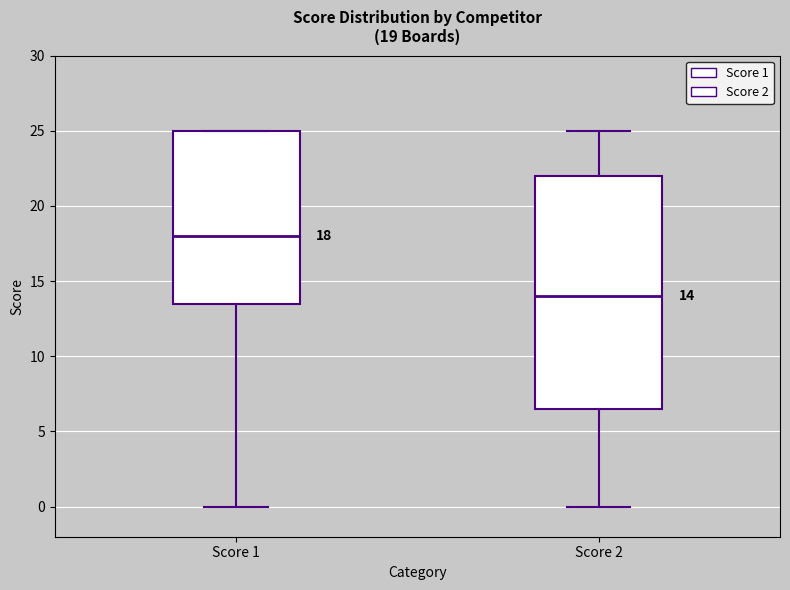

Comparing the boxes themselves (not the whiskers), which one is the tallest?

Score 2